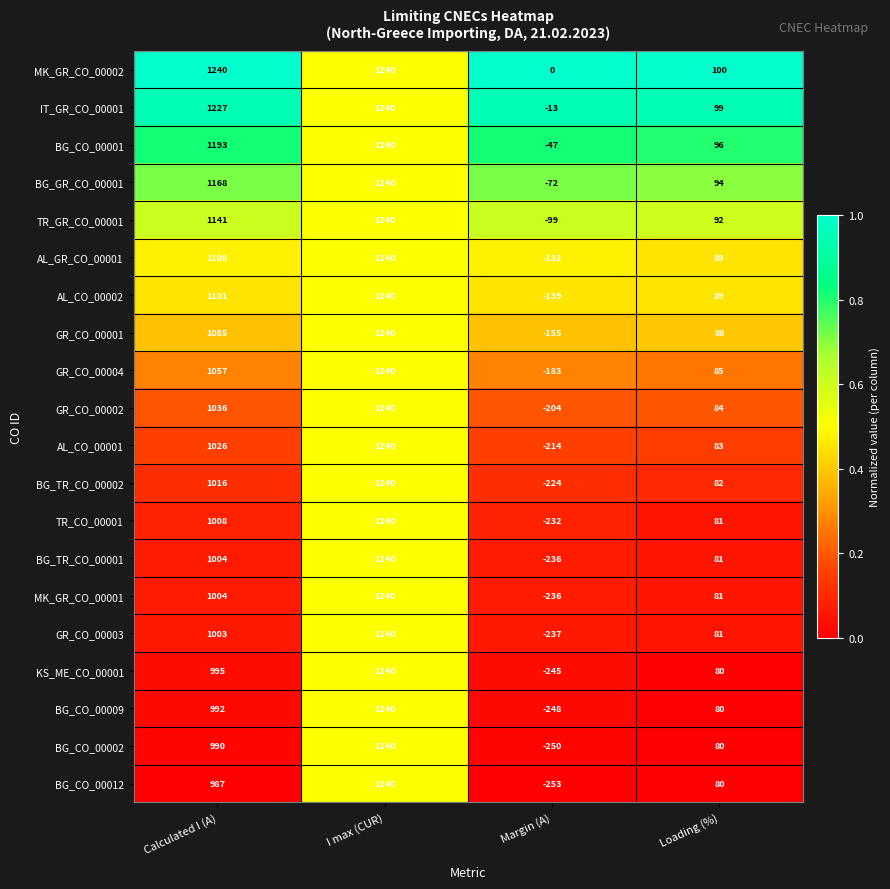

Is it true that TR_CO_00001 equals 1008 at Calculated I (A)?

True